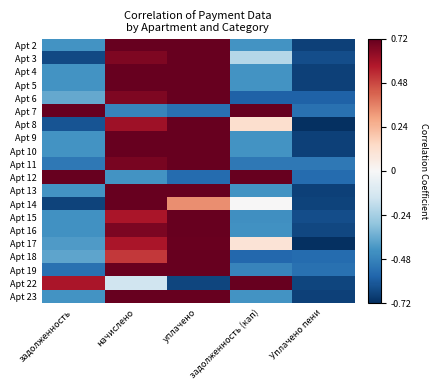

How many data points does each series have?

5